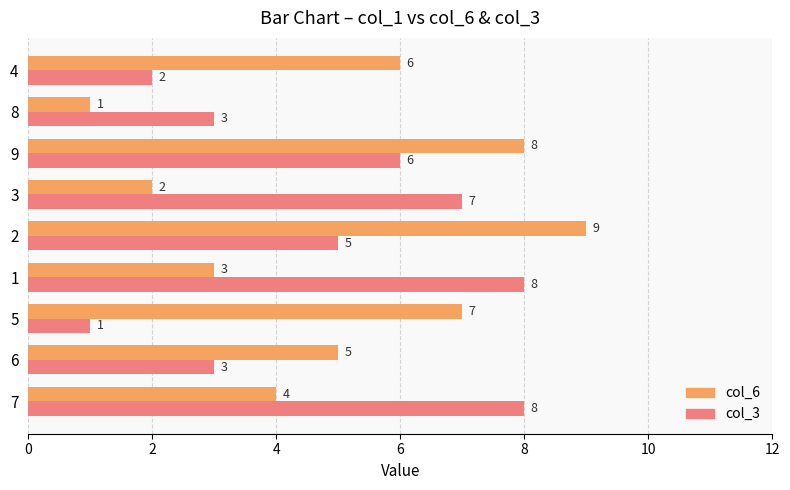

What is the spread (max minus min) of values at 5?

6